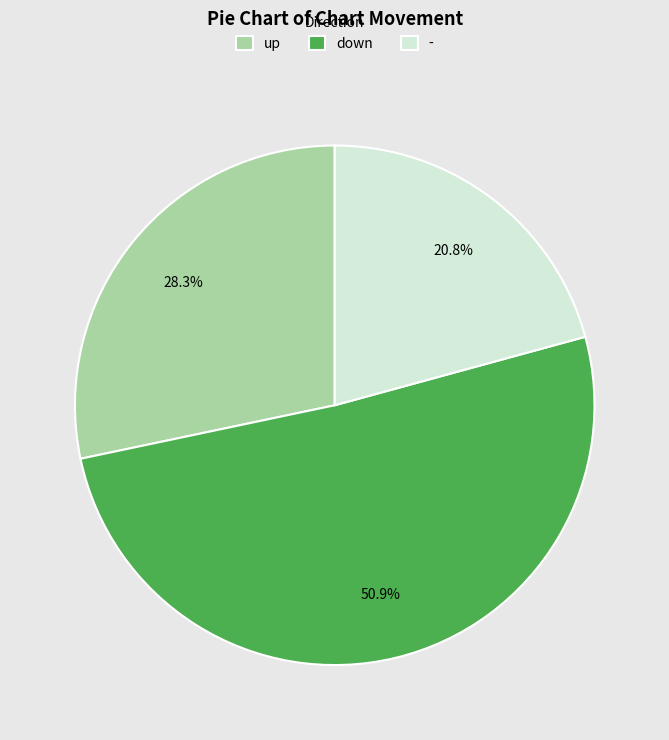

Count the number of slices in the pie.

3